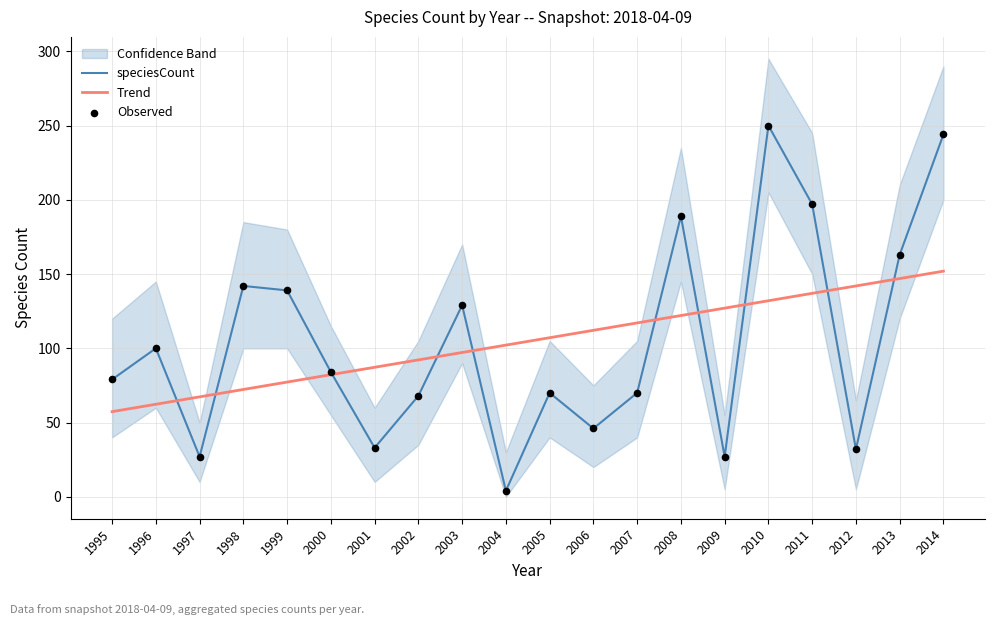

What is the total value across all series at 2003?

355.2